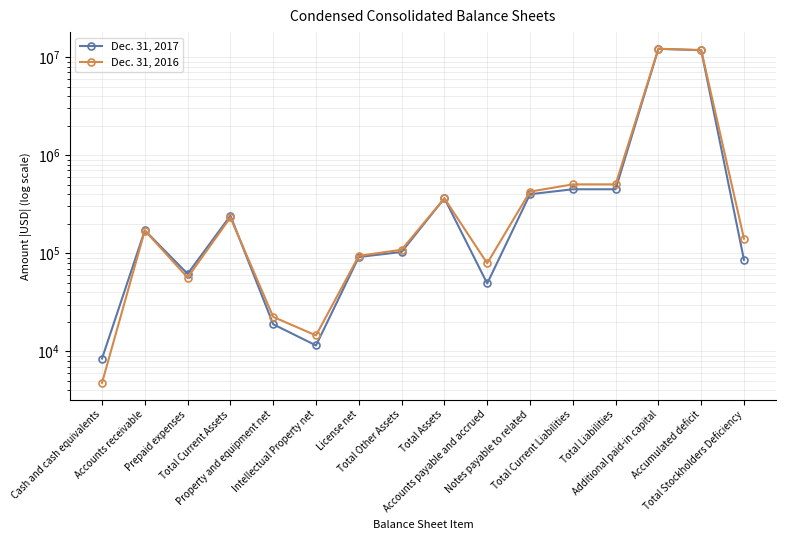

Reading left to right, list all the values displayed in this chart.

Dec. 31, 2017: Cash and cash equivalents=8460	Accounts receivable=171251	Prepaid expenses=61754	Total Current Assets=241465	Property and equipment net=18919	Intellectual Property net=11512	License net=91678	Total Other Assets=103190	Total Assets=363574	Accounts payable and accrued=49268	Notes payable to related=400000	Total Current Liabilities=449268	Total Liabilities=449268	Additional paid-in capital=12129331	Accumulated deficit=11727867	Total Stockholders Deficiency=85694
Dec. 31, 2016: Cash and cash equivalents=4786	Accounts receivable=170539	Prepaid expenses=56628	Total Current Assets=231953	Property and equipment net=22484	Intellectual Property net=14558	License net=94178	Total Other Assets=108736	Total Assets=363173	Accounts payable and accrued=79073	Notes payable to related=425000	Total Current Liabilities=504073	Total Liabilities=504073	Additional paid-in capital=12129331	Accumulated deficit=11783073	Total Stockholders Deficiency=140900